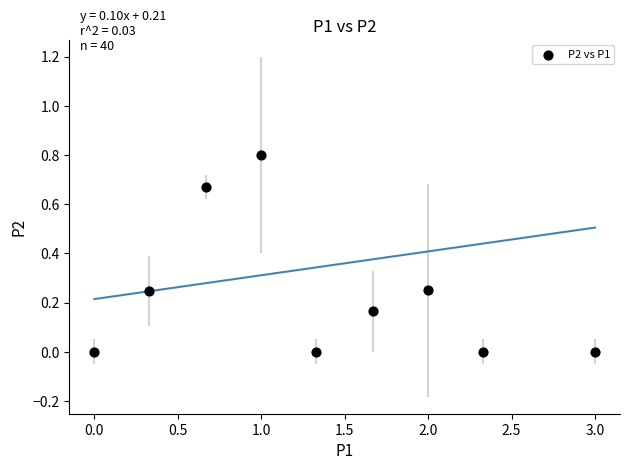

What is the average X value?

1.4